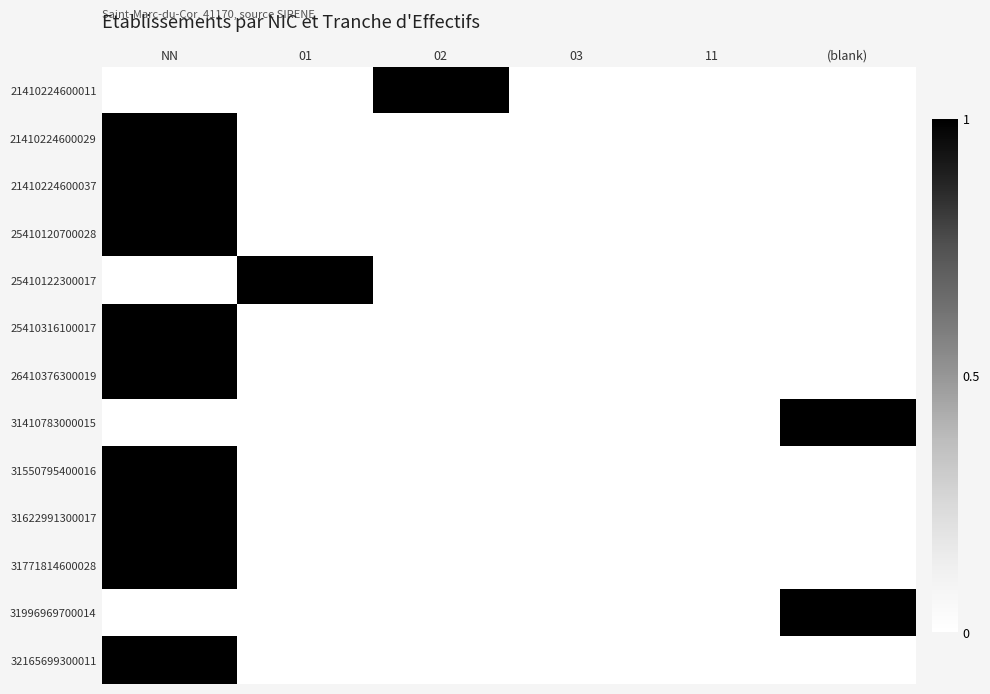

What is the difference between the highest and lowest values at 01?

1